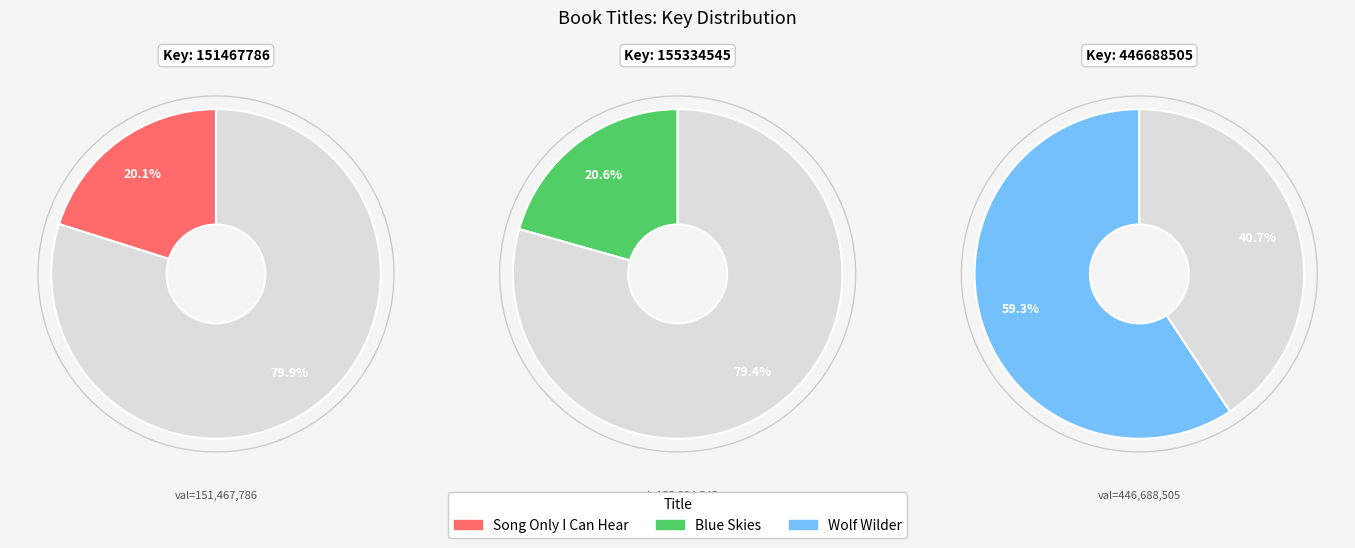

True or false: Wolf Wilder accounts for 66% of the total.

False